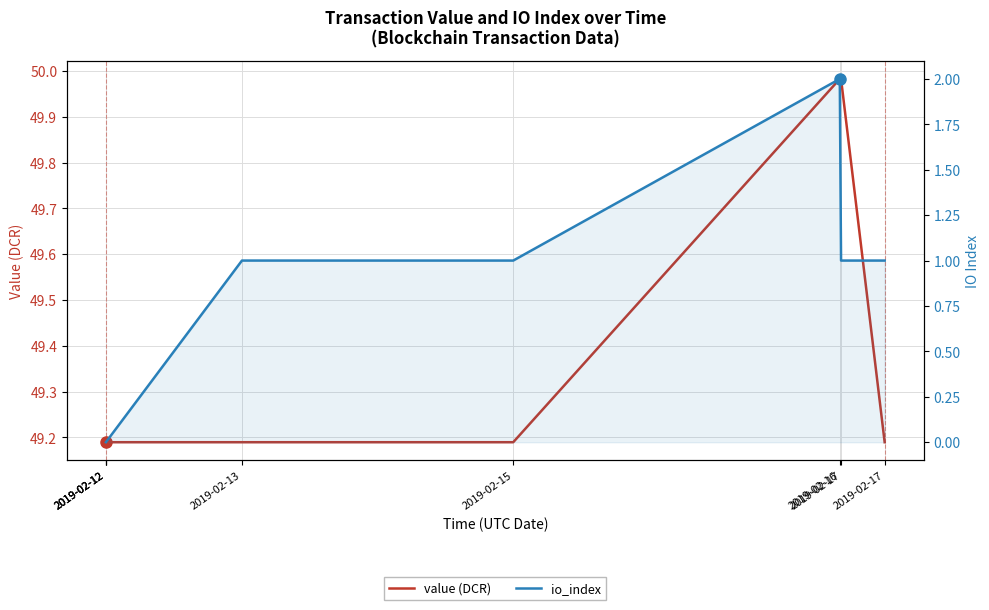

True or false: io_index and value (DCR) cross at least once.

False